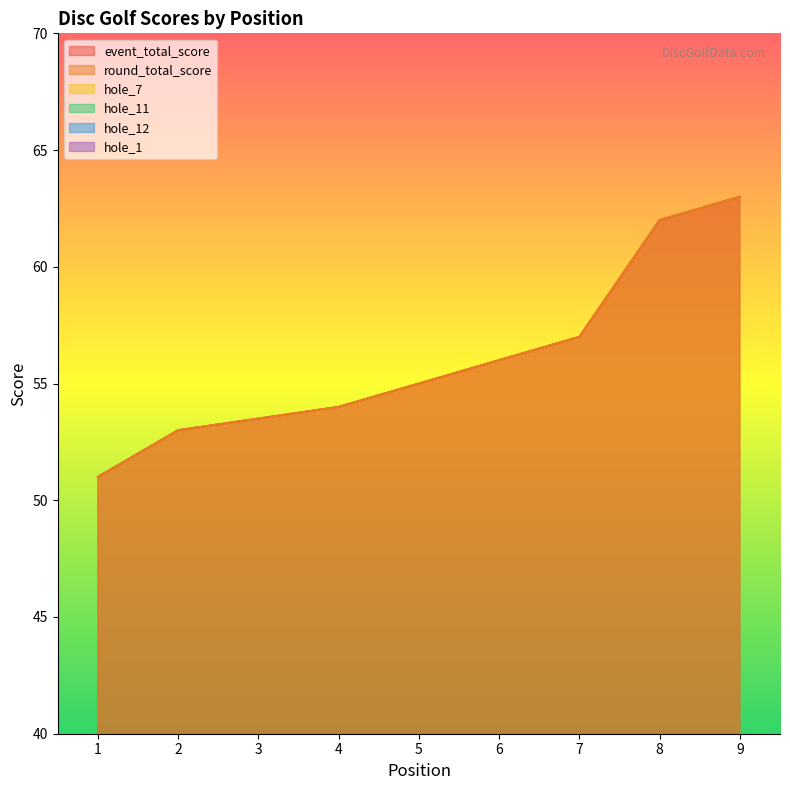

What is the value of the round_total_score point at the 2nd from the left?

53